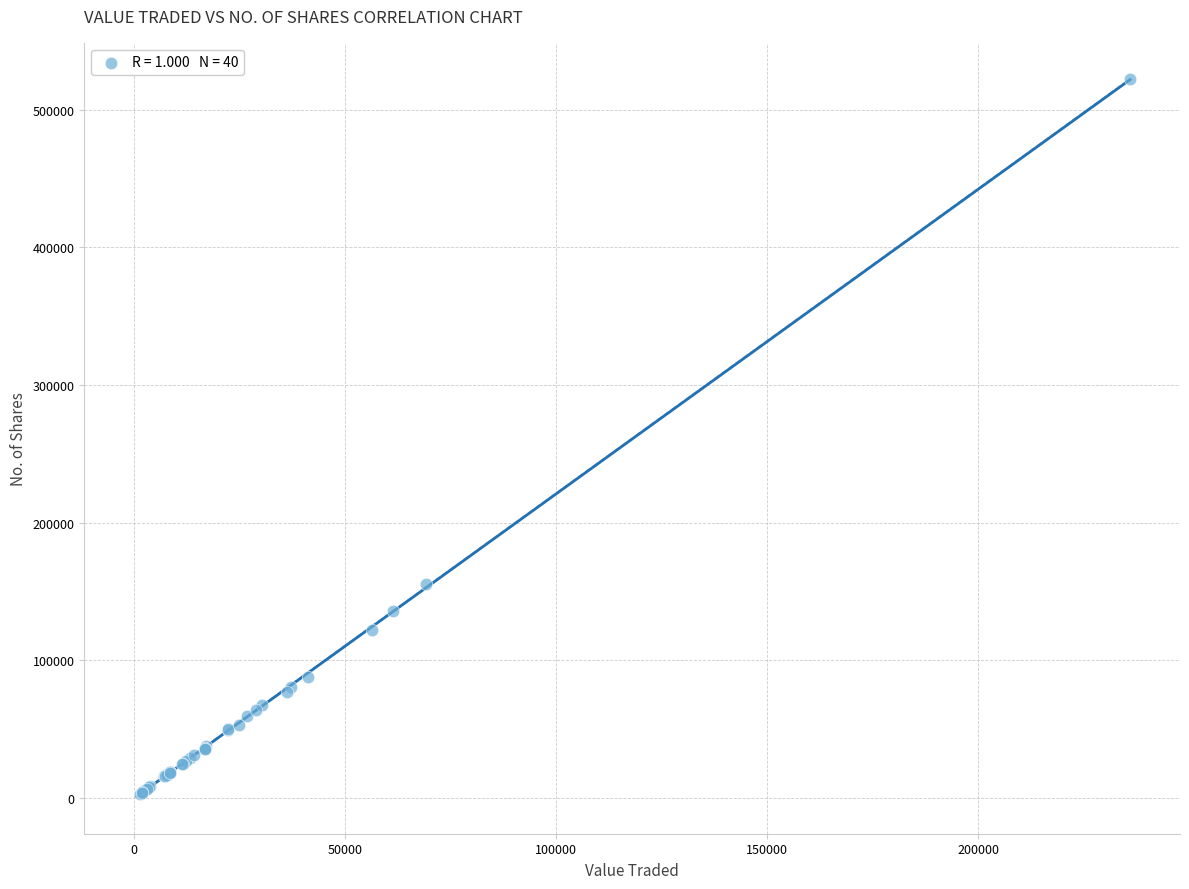

What Y value in the scatter plot is closest to 262702?

155096